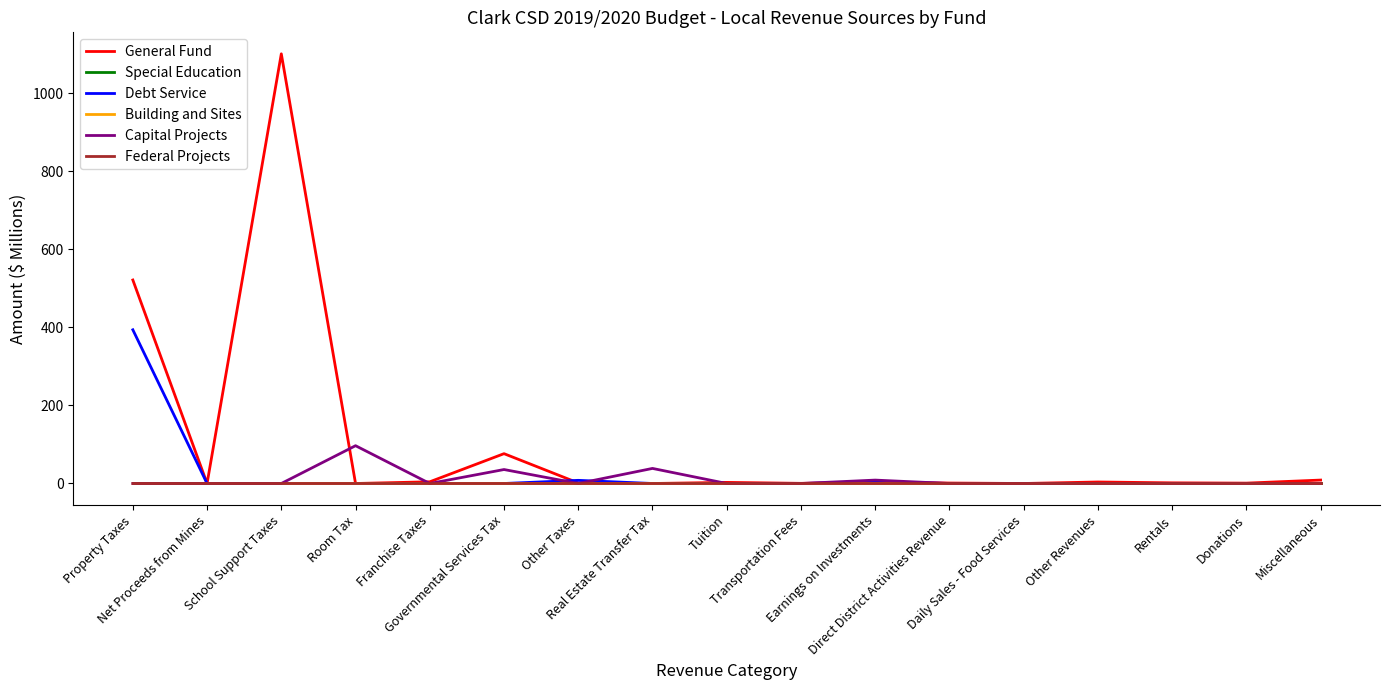

What position from the right is Transportation Fees?

8